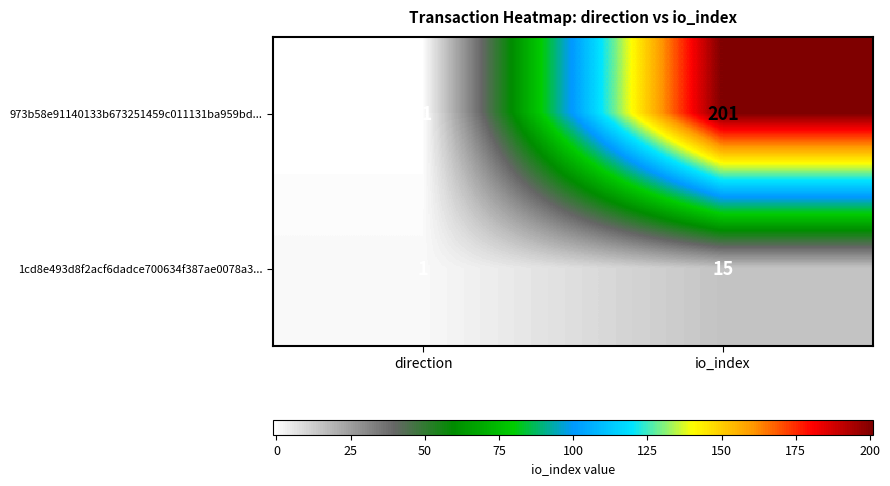

Count the number of categories in the chart.

2